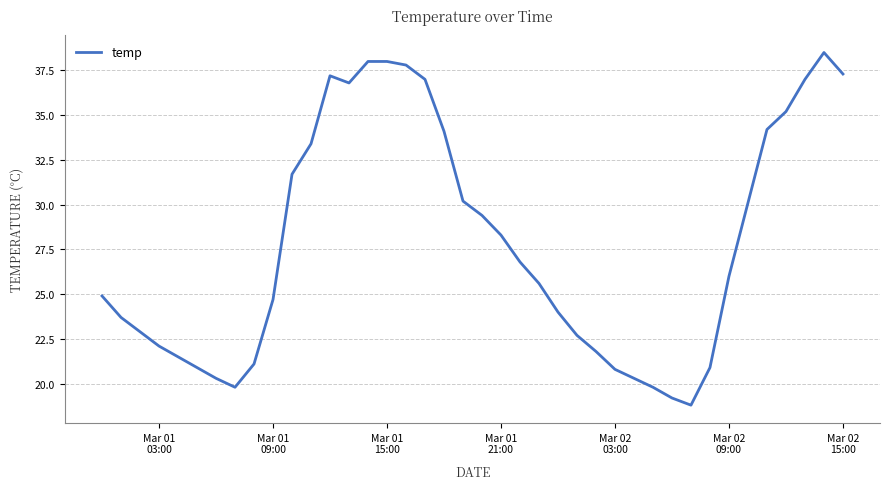

How many series are shown in this chart?

1